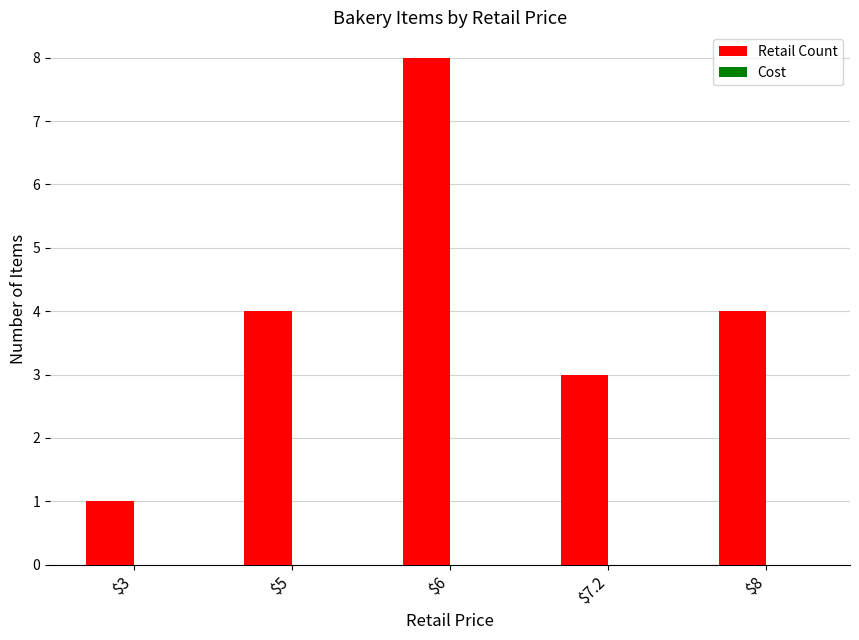

Reading right to left, extract all data points from this chart.

4	3	8	4	1